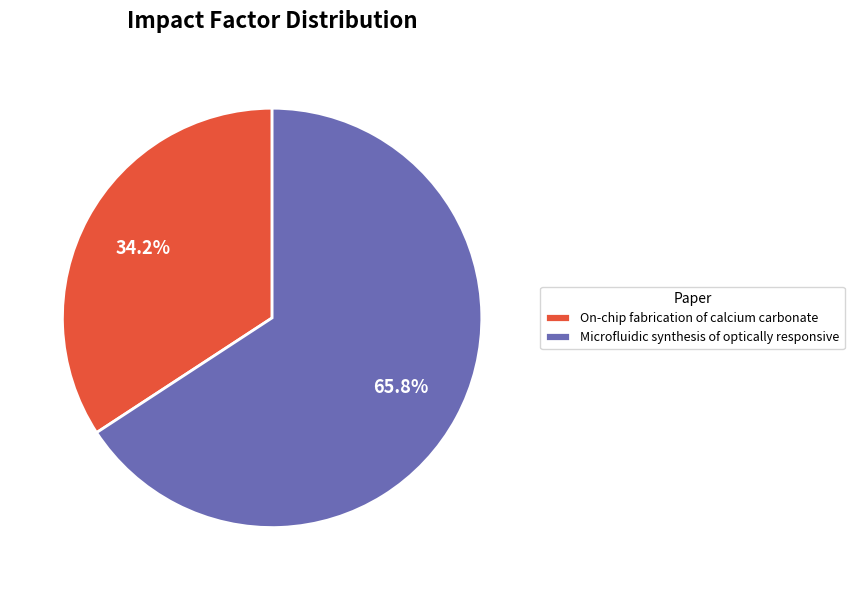

How many segments does this pie chart have?

2